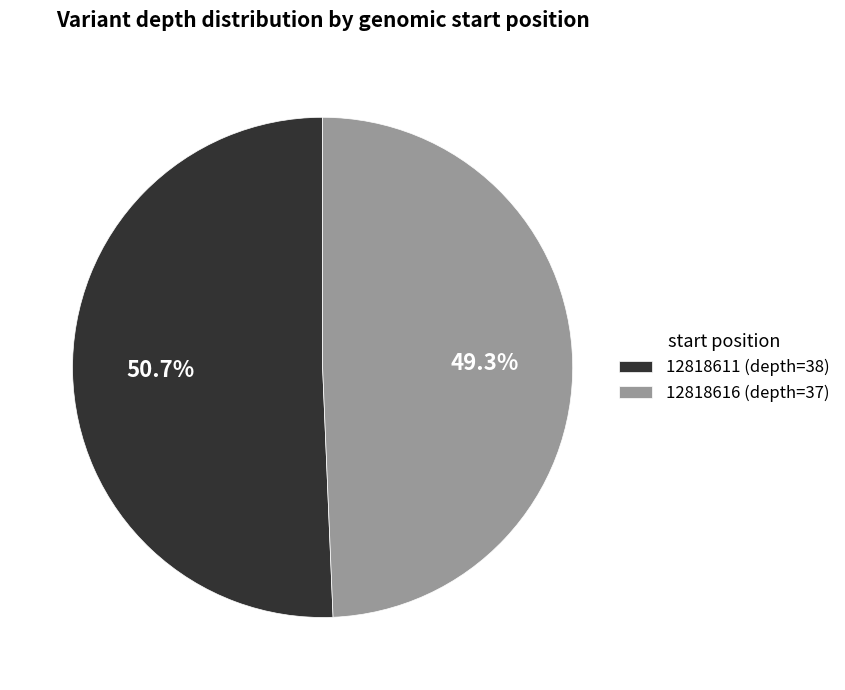

What percentage is the 12818611 slice, to the nearest percent?

51%